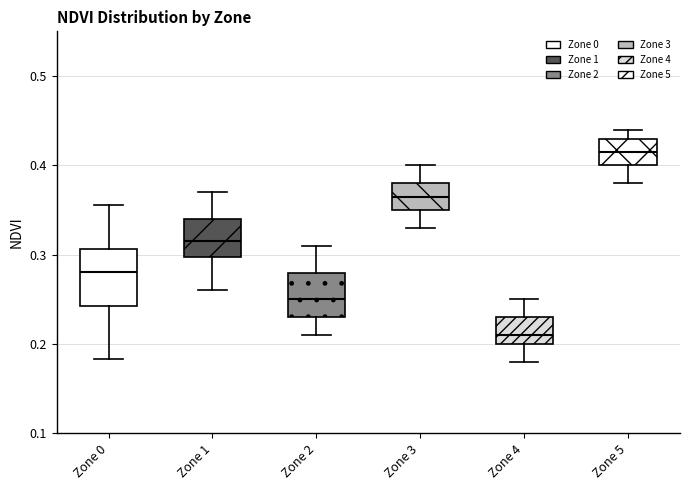

Reading left to right, read every box against the y-axis: the position of its median line, the range the box covers, and the ends of its whiskers. The values are not printed on the chart, so give them approximately, as read against the axis.

Zone 0: median 0.28, box 0.24 to 0.31, whiskers 0.18 to 0.36
Zone 1: median 0.32, box 0.30 to 0.34, whiskers 0.26 to 0.37
Zone 2: median 0.25, box 0.23 to 0.28, whiskers 0.21 to 0.31
Zone 3: median 0.37, box 0.35 to 0.38, whiskers 0.33 to 0.40
Zone 4: median 0.21, box 0.20 to 0.23, whiskers 0.18 to 0.25
Zone 5: median 0.42, box 0.40 to 0.43, whiskers 0.38 to 0.44